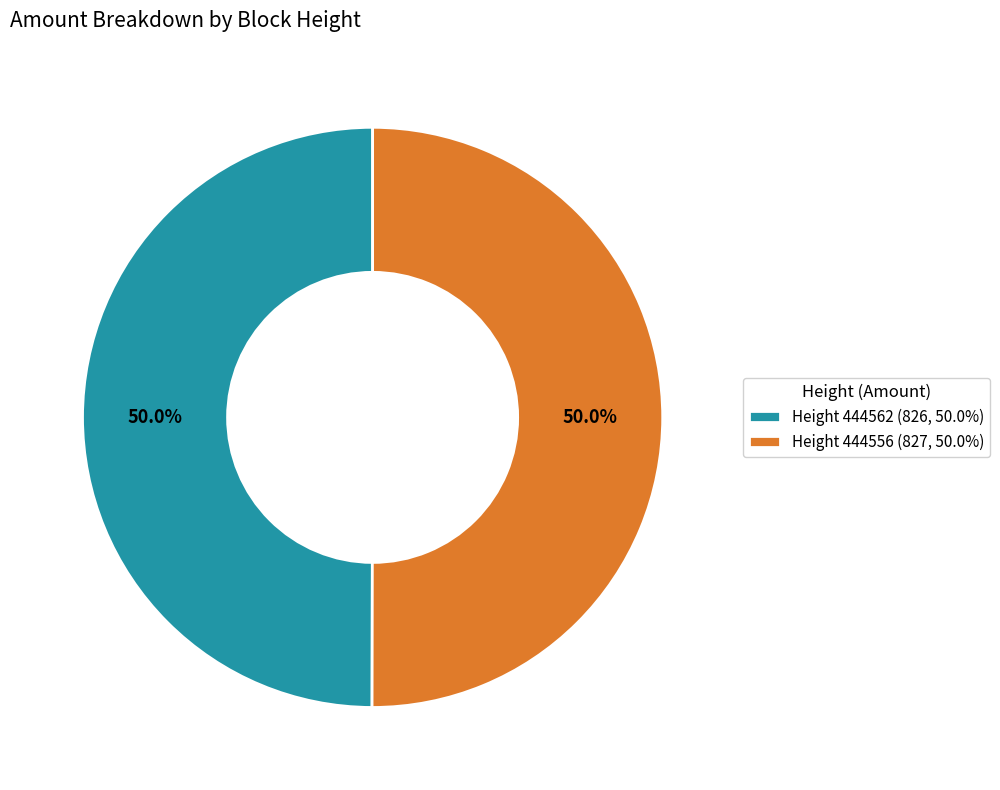

How much of the chart is everything except Height 444562 (826, 50.0%)?

50.0%